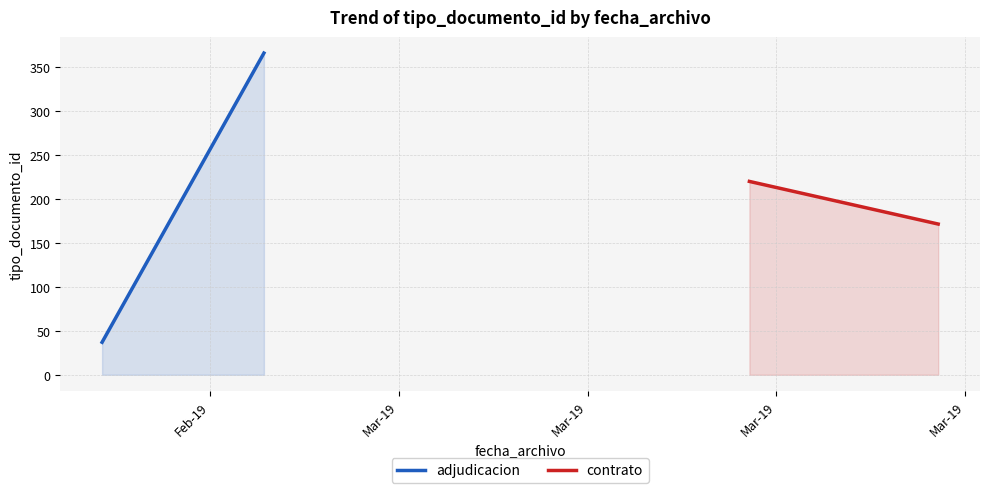

Rank the series at Mar-19 from highest to lowest value.

adjudicacion, contrato